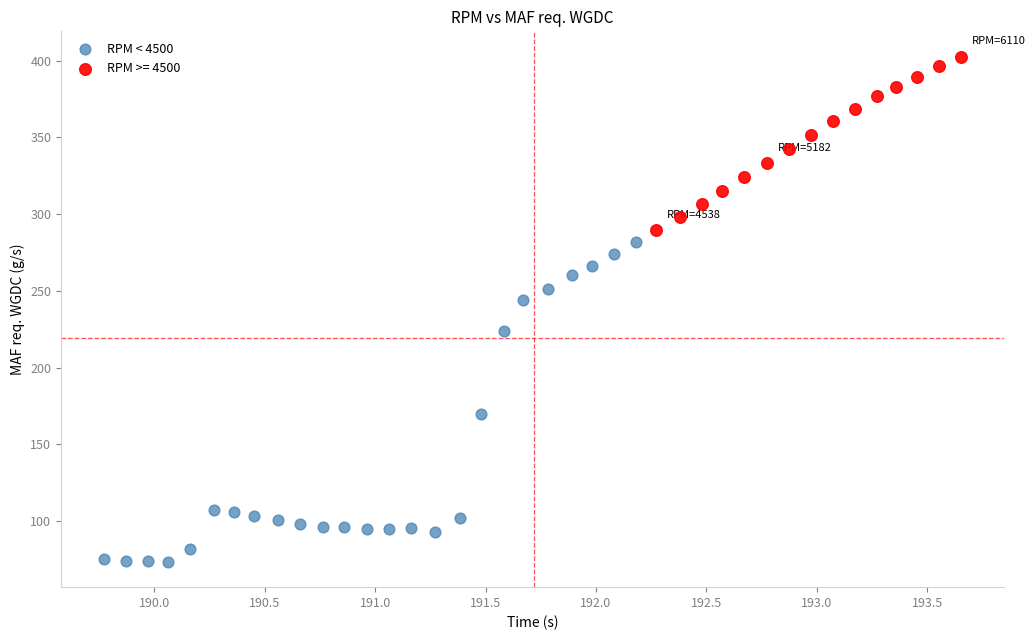

Which series reaches the maximum Y coordinate?

RPM >= 4500